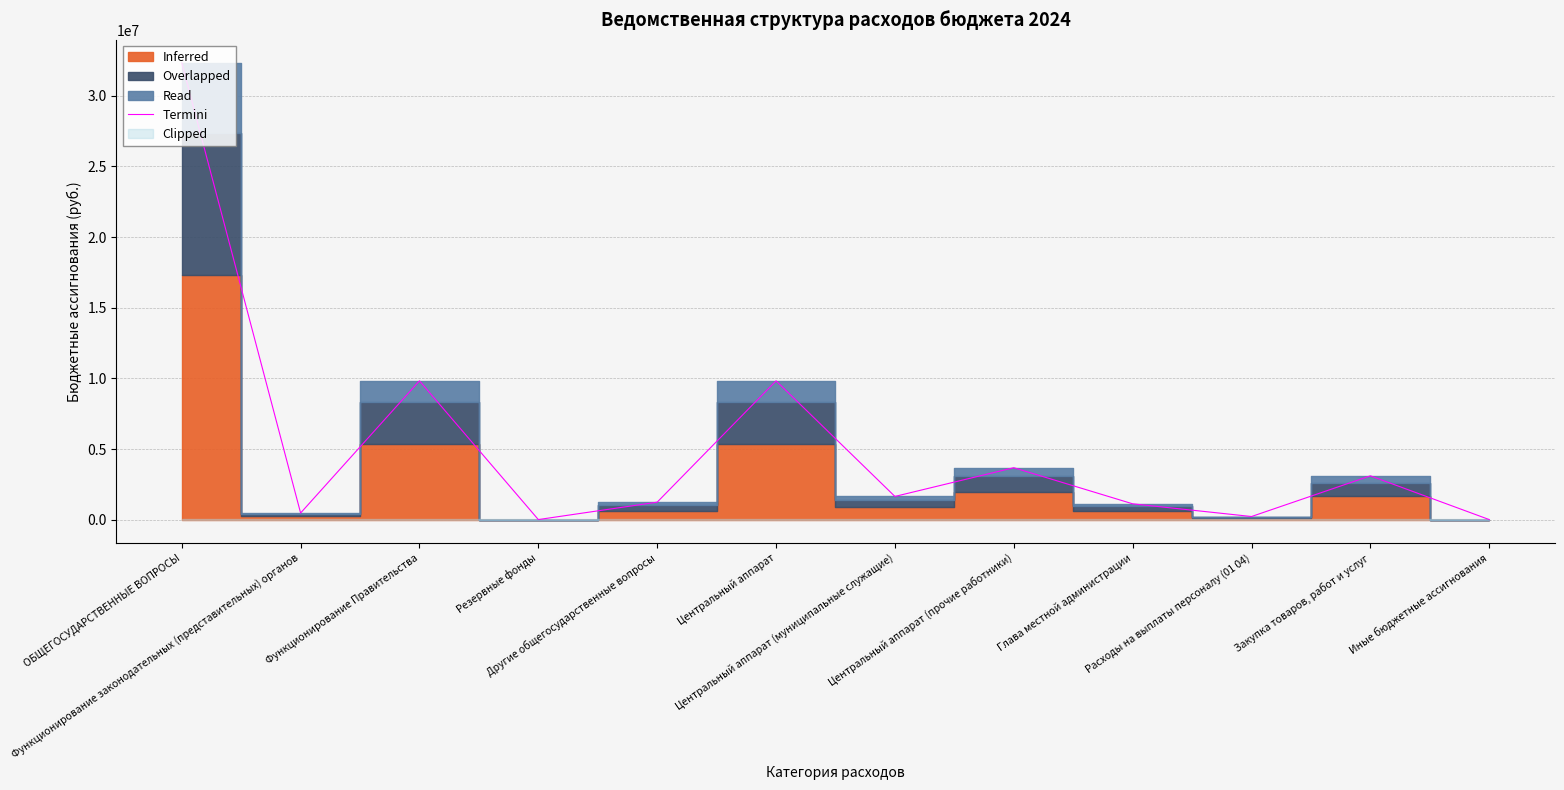

What is the sum of all values?

63593942.7